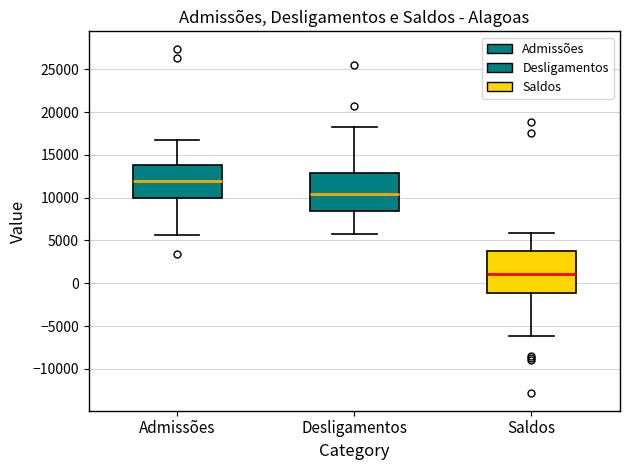

Reading left to right, read every box against the y-axis: the position of its median line, the range the box covers, and the ends of its whiskers. The values are not printed on the chart, so give them approximately, as read against the axis.

Admissões: median 12000, box 10000 to 14000, whiskers 5500 to 17000
Desligamentos: median 10500, box 8500 to 13000, whiskers 5500 to 18000
Saldos: median 1000, box -1000 to 4000, whiskers -6000 to 6000